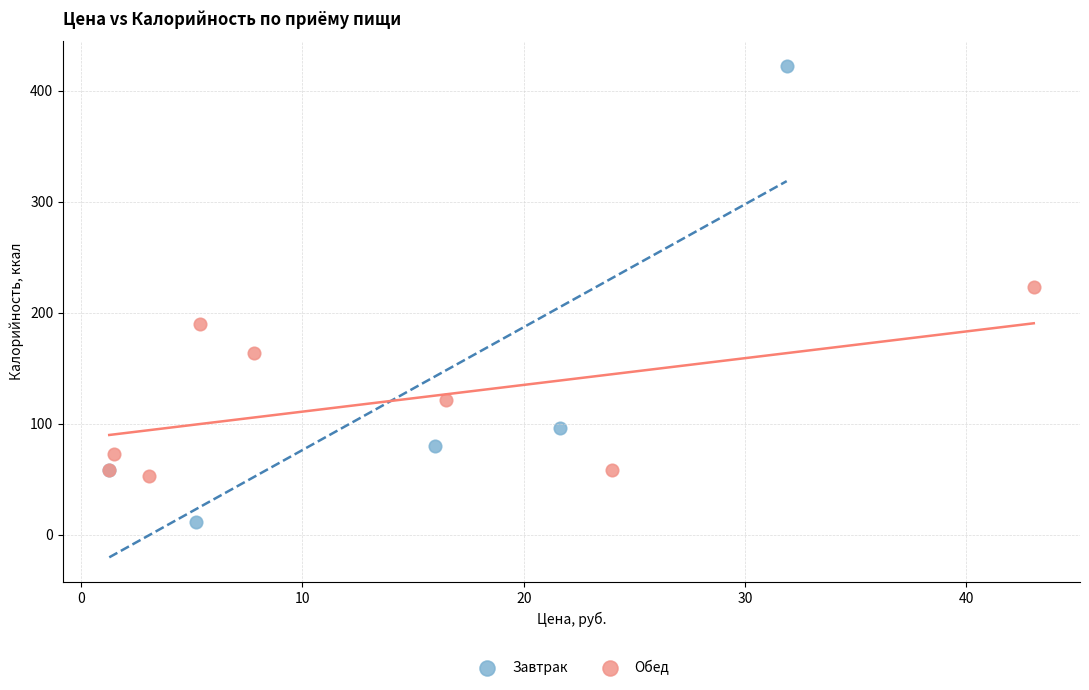

Which series has the largest Y range (max minus min)?

Завтрак